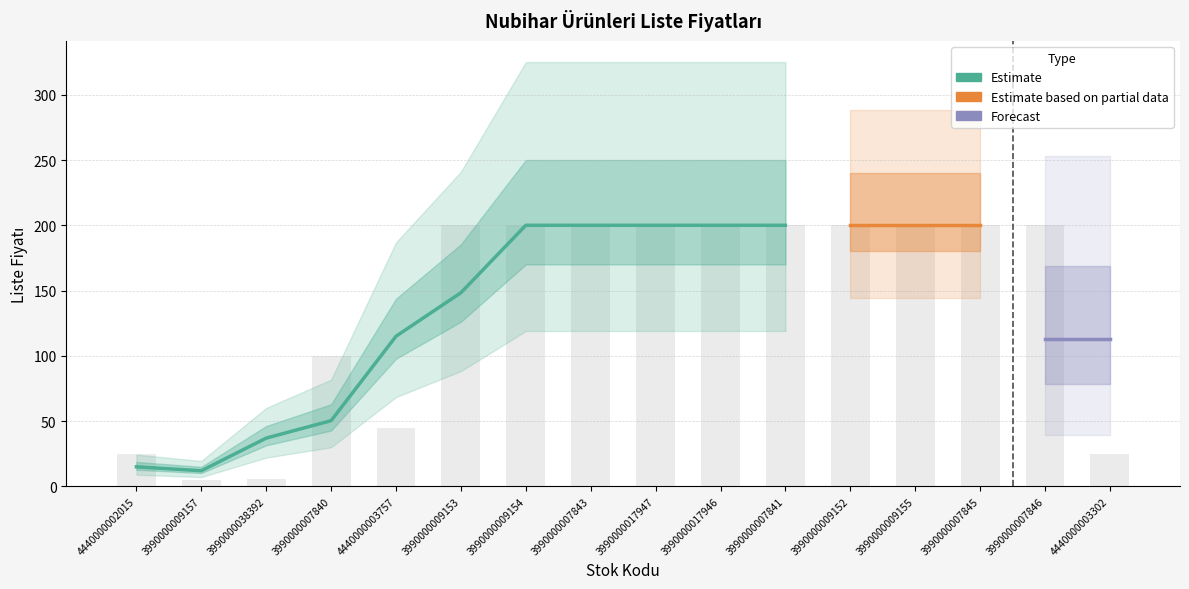

The value at 3990000038392 is 5.9. True or false?

True